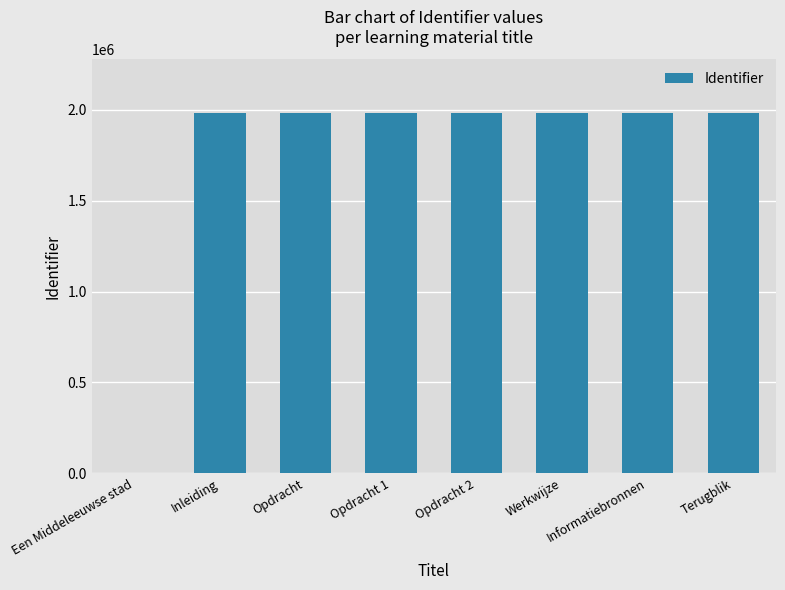

The chart shows a value of 1981818 at Inleiding. True or false?

True